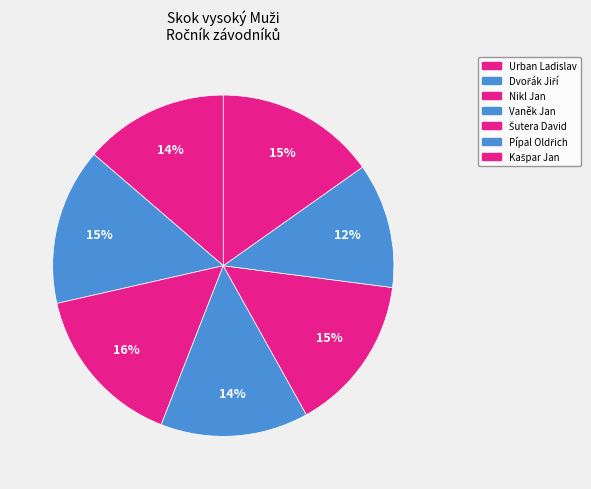

What is the largest slice in the pie chart?

Nikl Jan